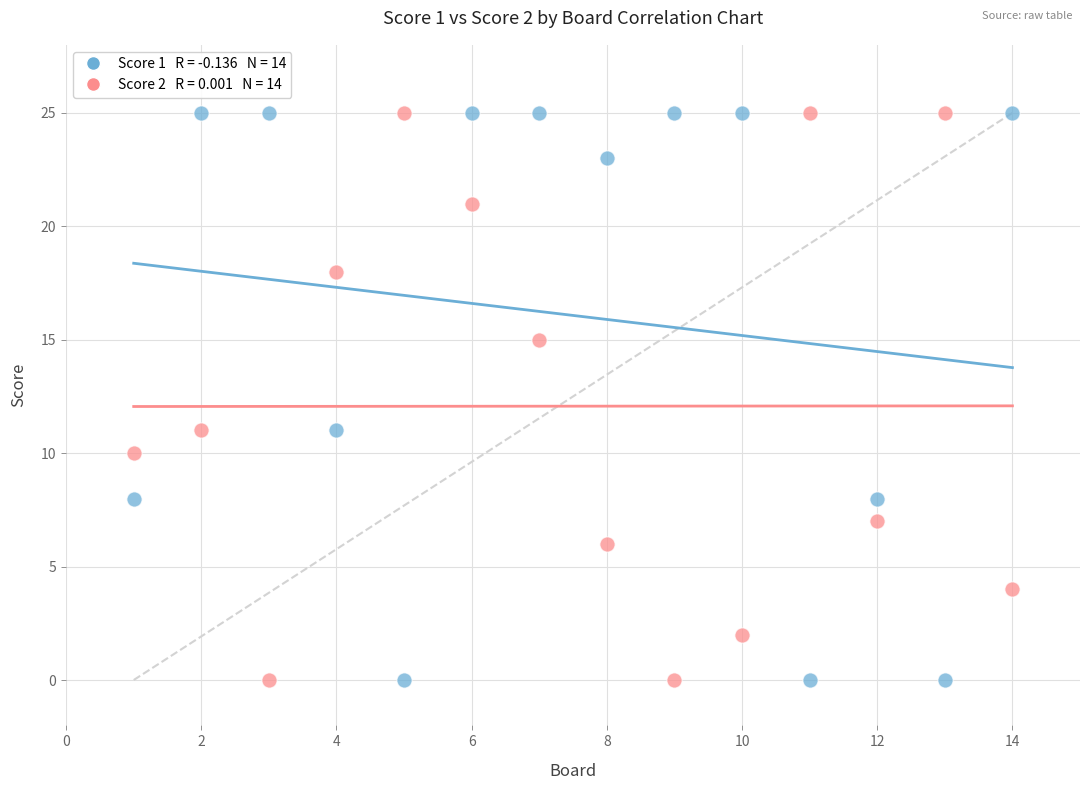

Across all data points, what is the range of Y values (max minus min)?

25